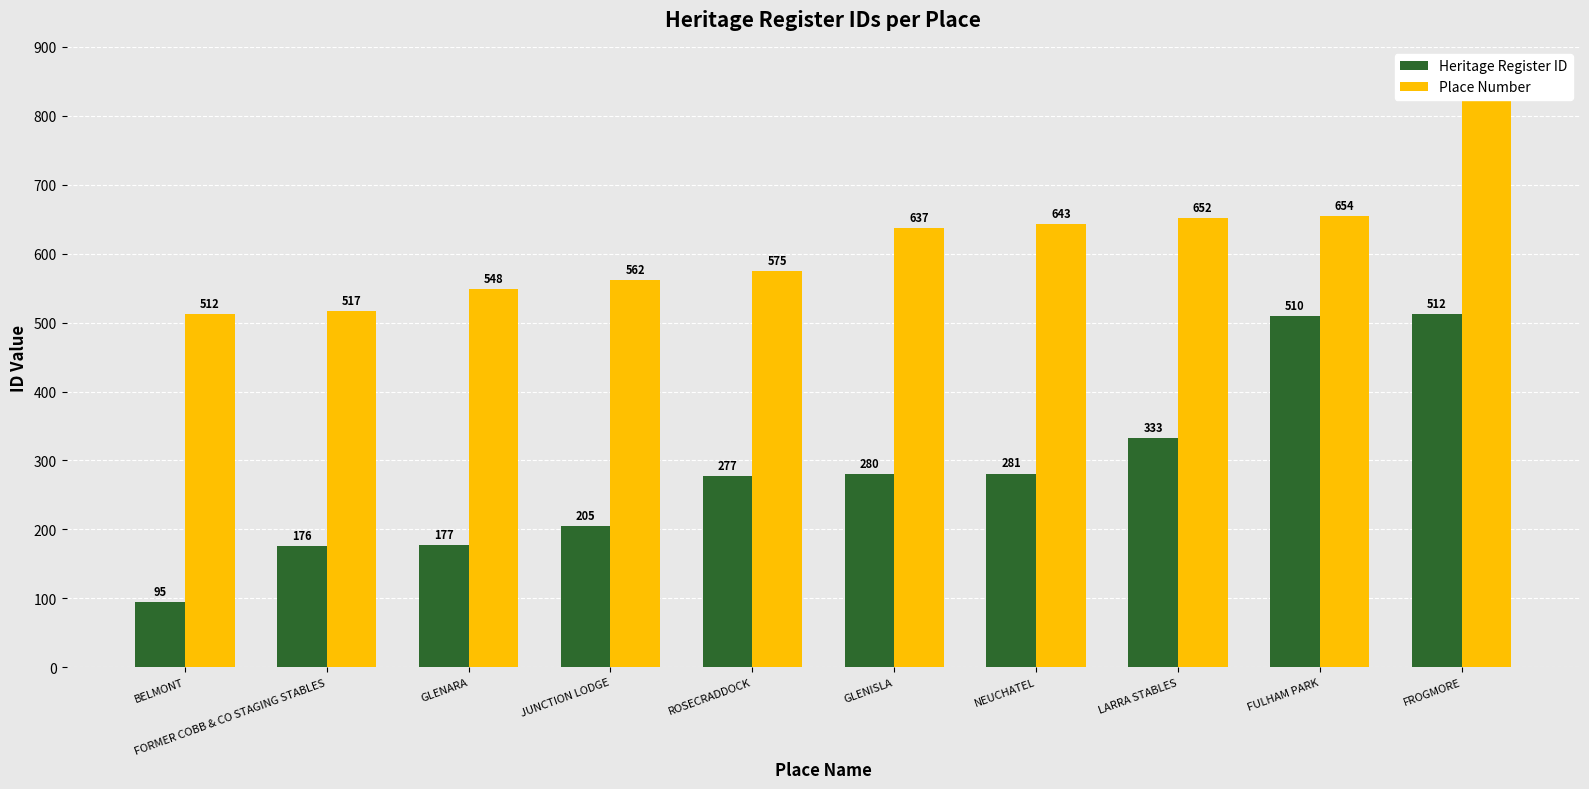

Are the bars grouped side by side (vs. stacked)?

Yes